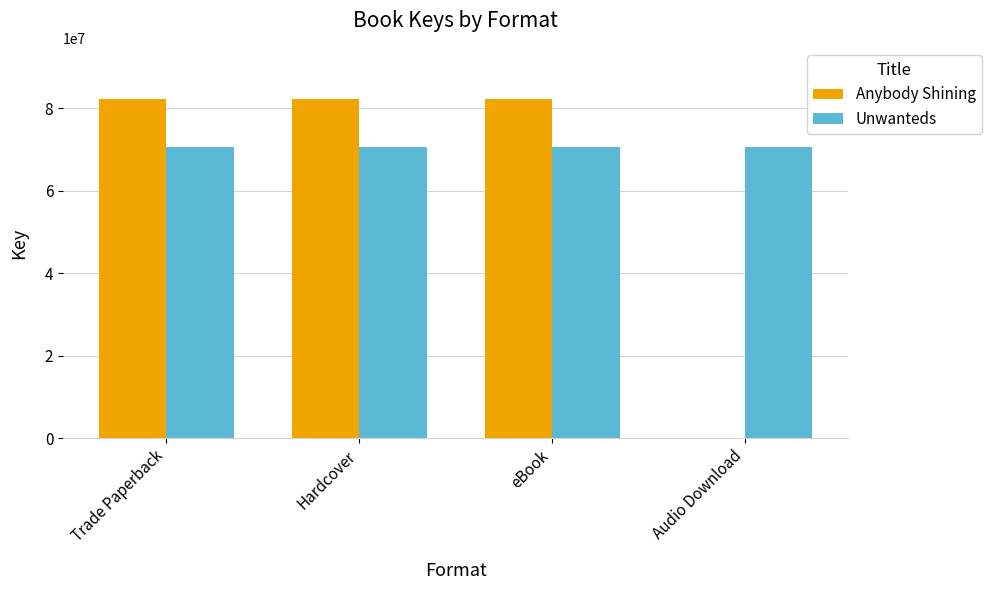

Between Hardcover and Audio Download, which series saw the biggest shift?

Anybody Shining